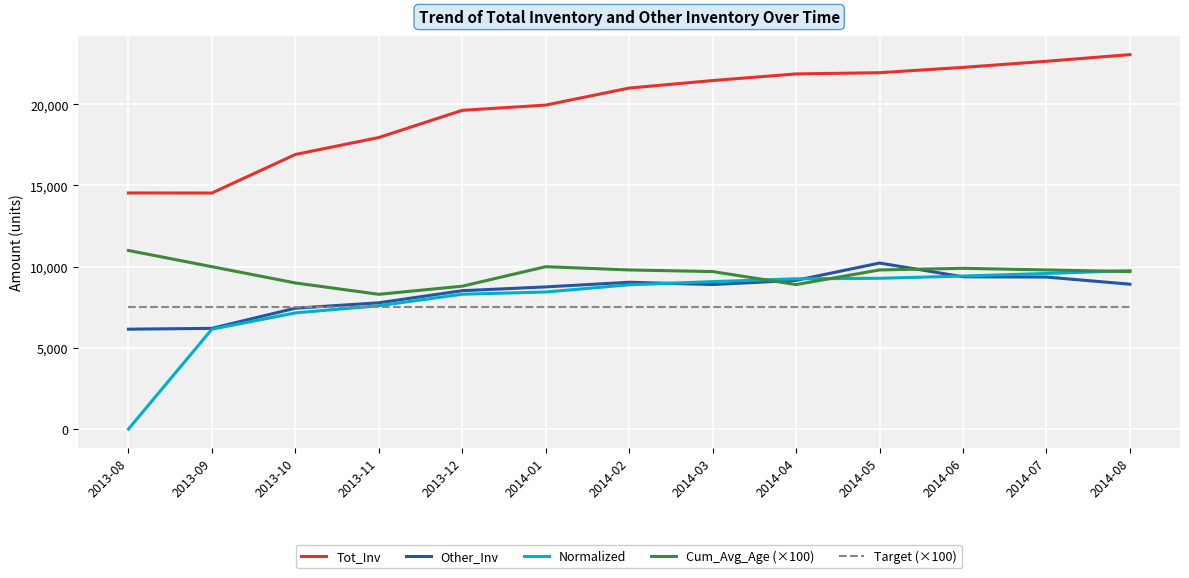

What is the average value of the Tot_Inv series?

19827.2